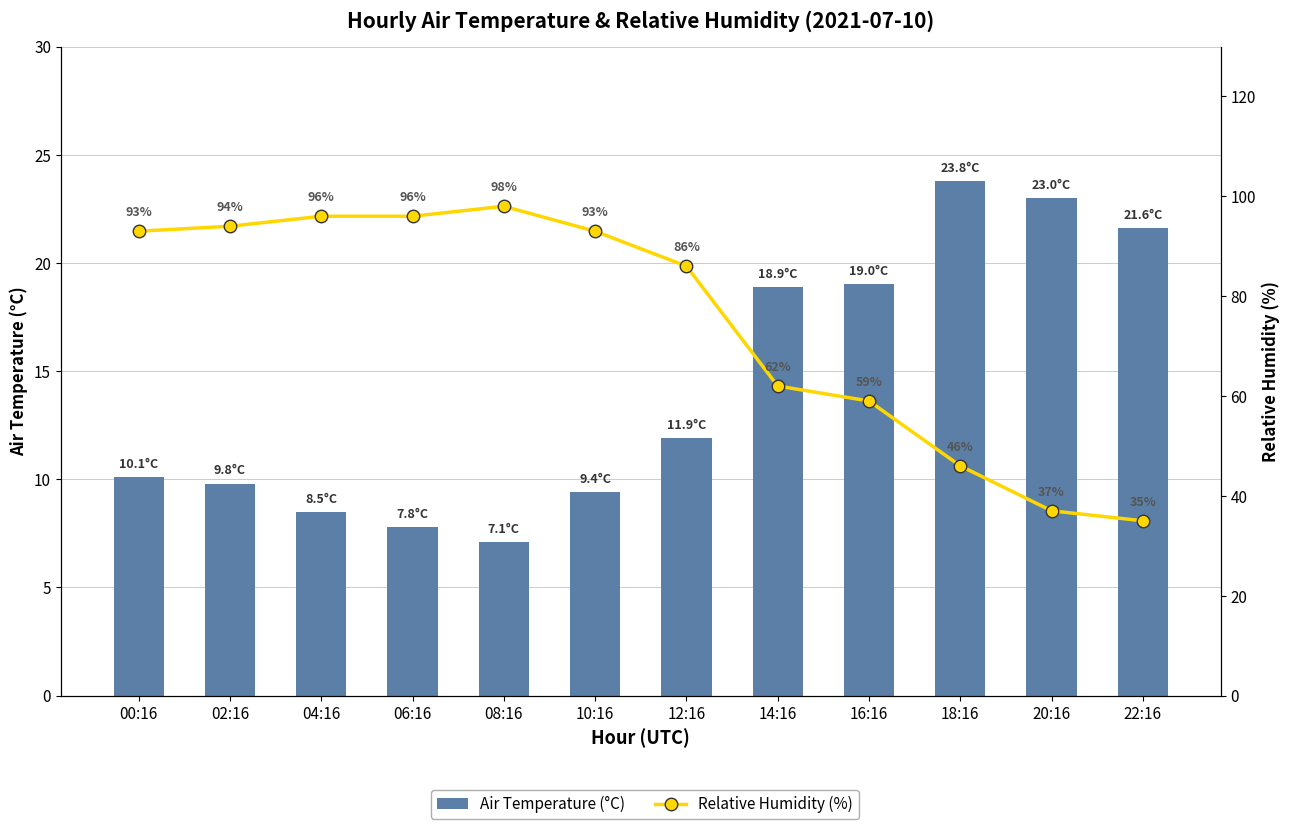

At which category is the sum across all series the highest?

08:16